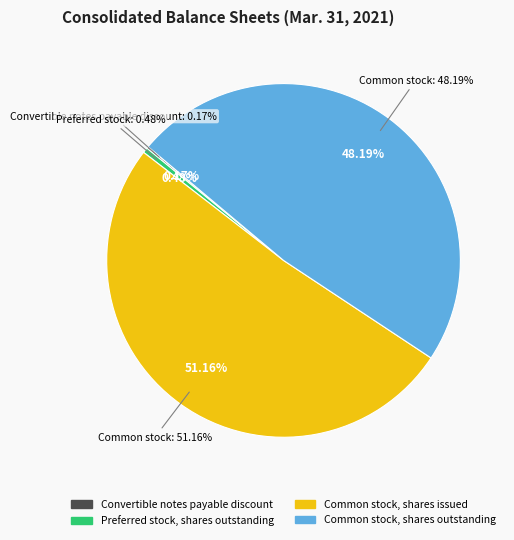

Which slice is the smallest?

Convertible notes payable discount